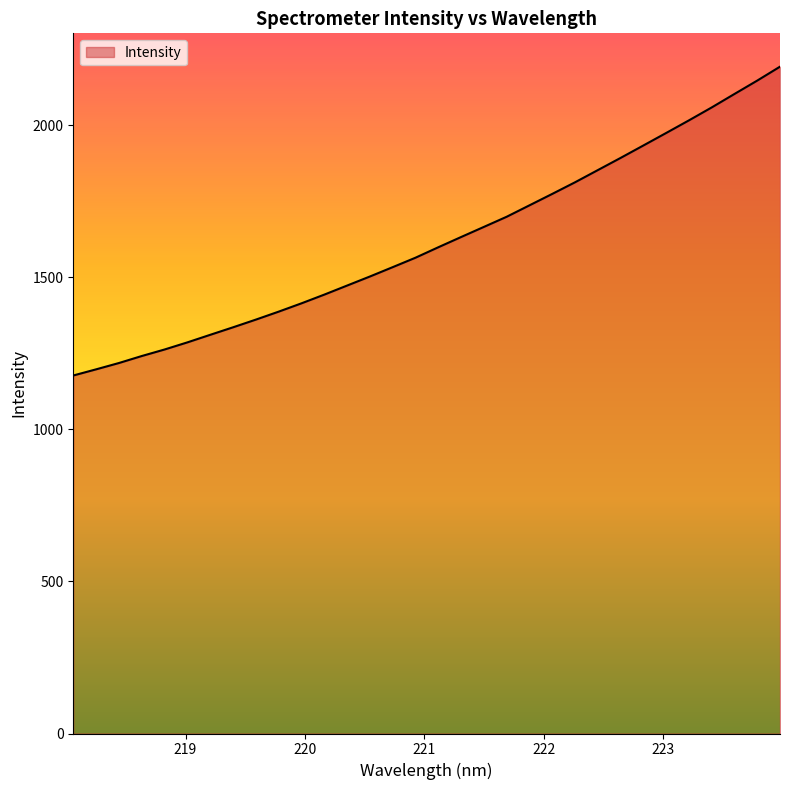

What is the greatest value displayed?

2192.8